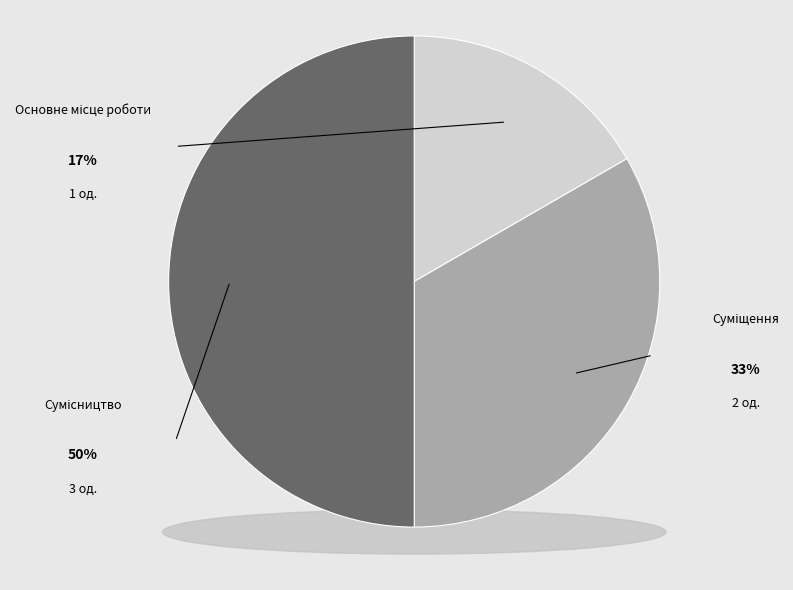

Rank the categories by value from highest to lowest.

Сумісництво, Суміщення, Основне місце роботи